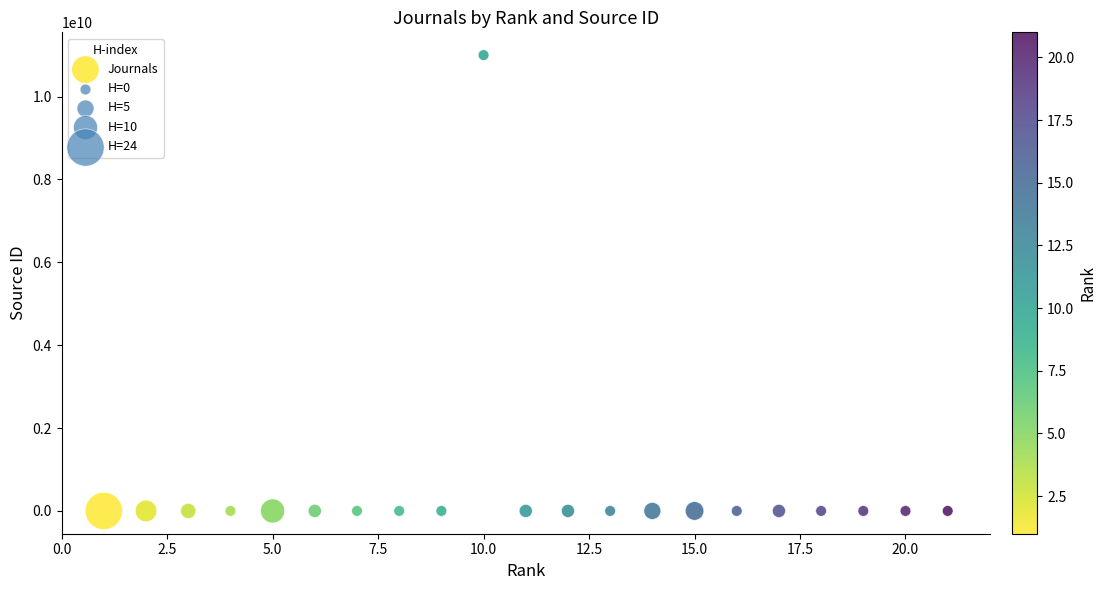

What is the range of X values (max minus min)?

20